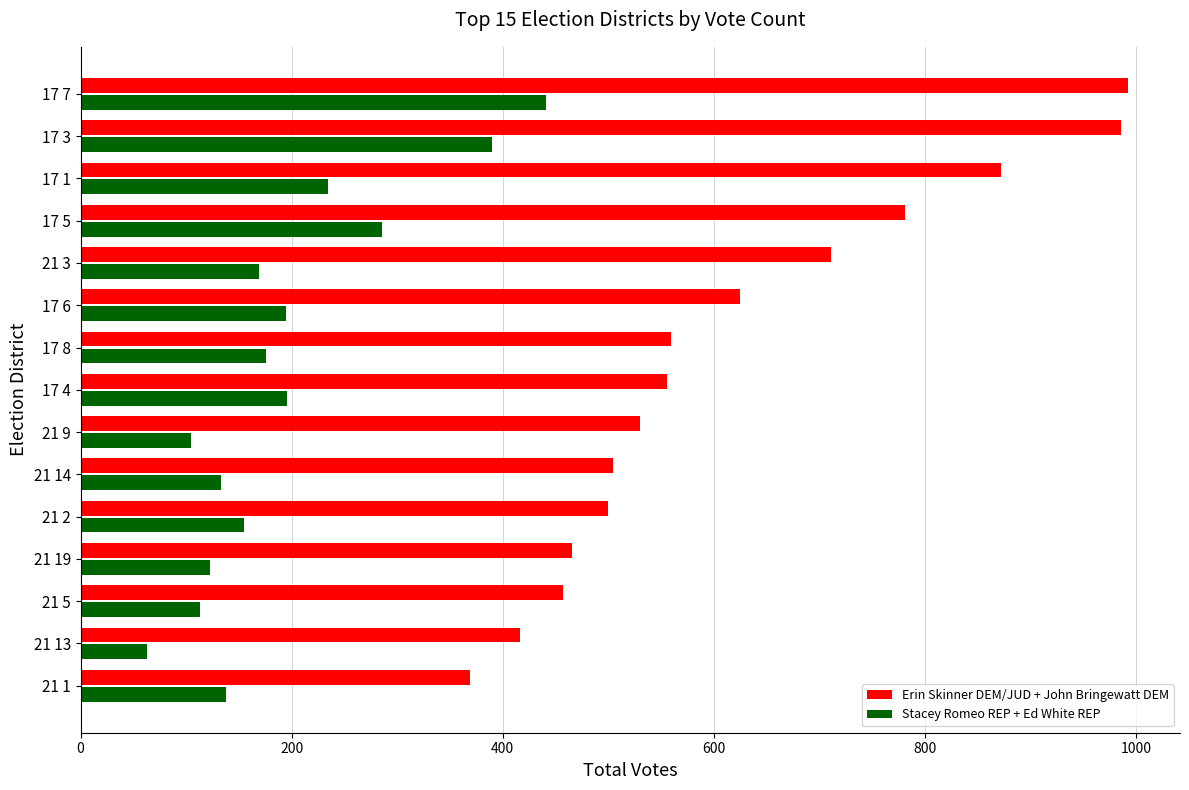

What is the total value across all series at 21 1?

507